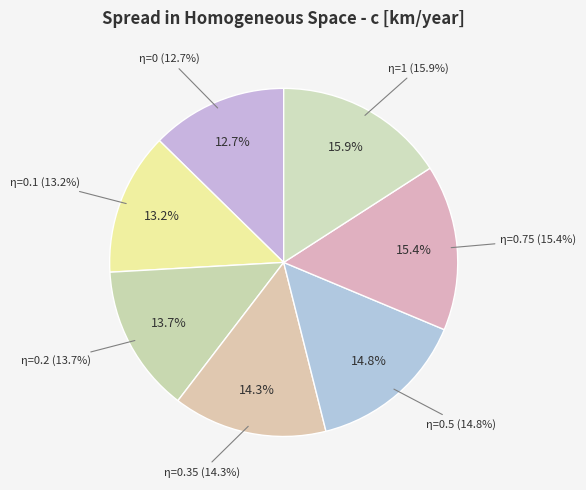

Combined, what portion of the pie is η=1 and η=0.35?

30.2%